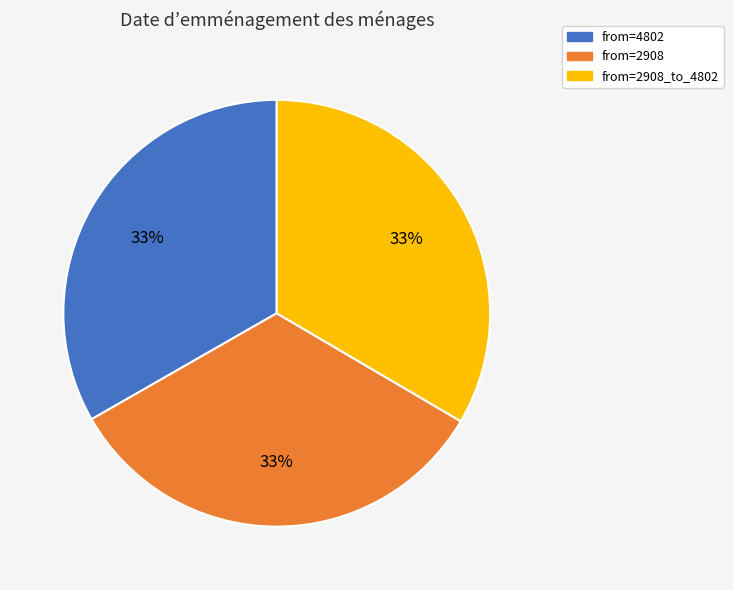

Does any single category account for the majority?

No